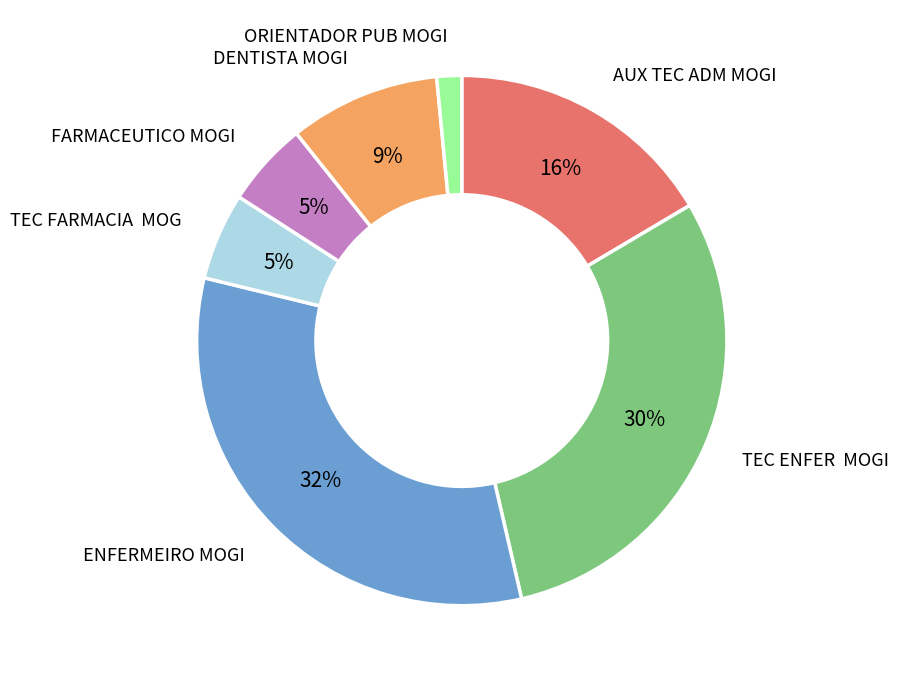

What percentage is the ORIENTADOR PUB MOGI slice, to the nearest percent?

2%